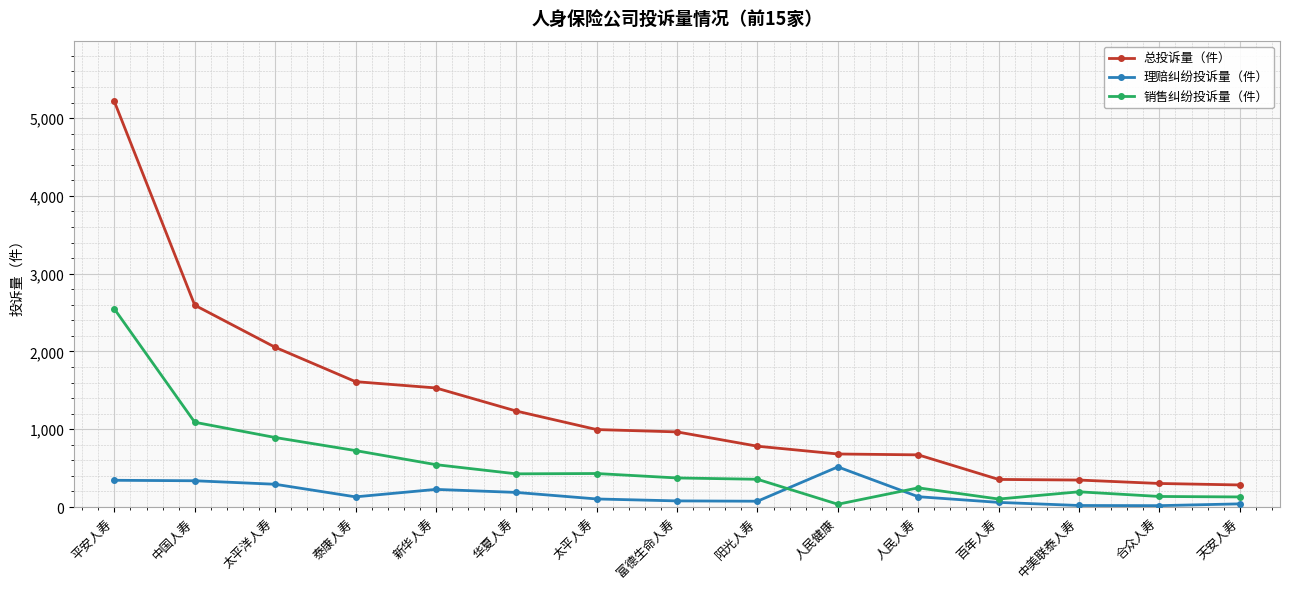

True or false: 理赔纠纷投诉量（件） and 总投诉量（件） cross at least once.

False